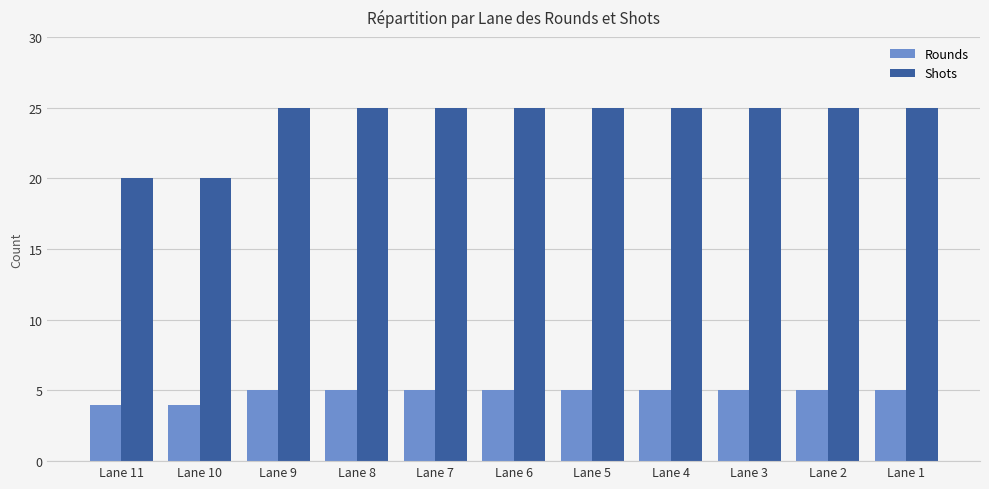

Reading left to right, extract all data points from this chart.

Rounds: Lane 11=4	Lane 10=4	Lane 9=5	Lane 8=5	Lane 7=5	Lane 6=5	Lane 5=5	Lane 4=5	Lane 3=5	Lane 2=5	Lane 1=5
Shots: Lane 11=20	Lane 10=20	Lane 9=25	Lane 8=25	Lane 7=25	Lane 6=25	Lane 5=25	Lane 4=25	Lane 3=25	Lane 2=25	Lane 1=25